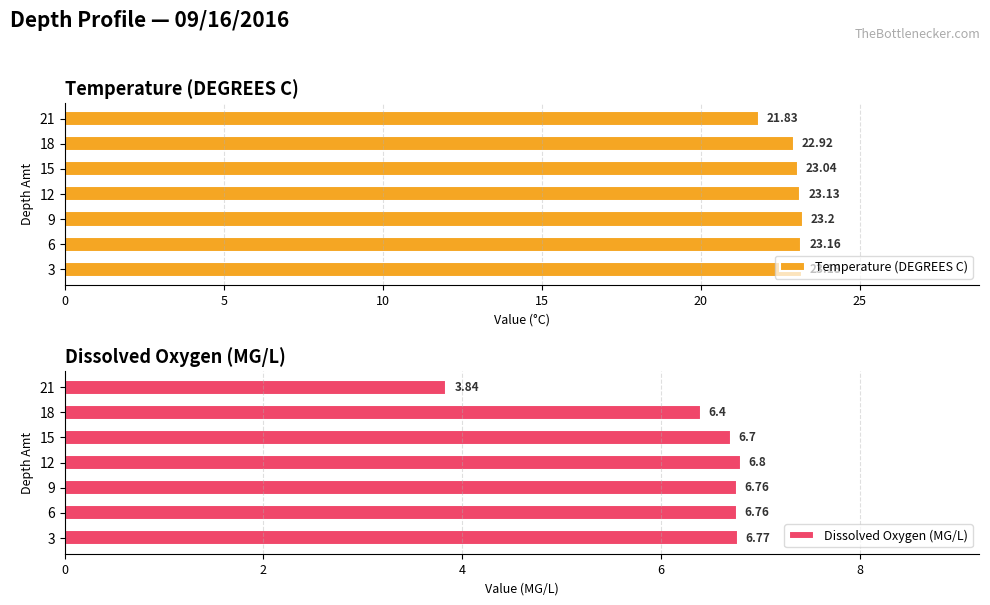

What is the difference between the maximum and minimum values in the Temperature (DEGREES C) series?

1.4